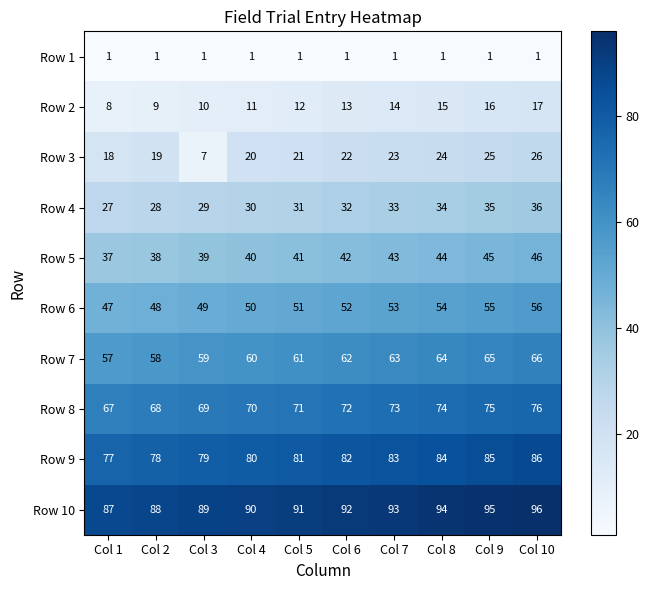

What is the difference between the highest and lowest values at Col 5?

90